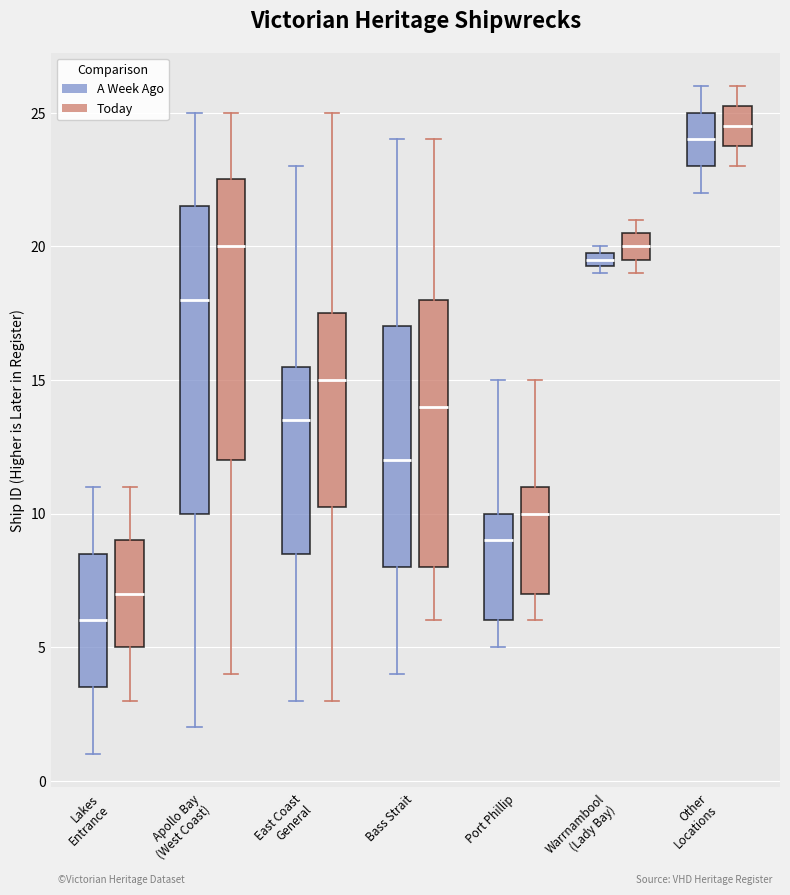

Comparing the boxes themselves (not the whiskers), which one is the tallest?

Apollo Bay (West Coast) (A Week Ago)